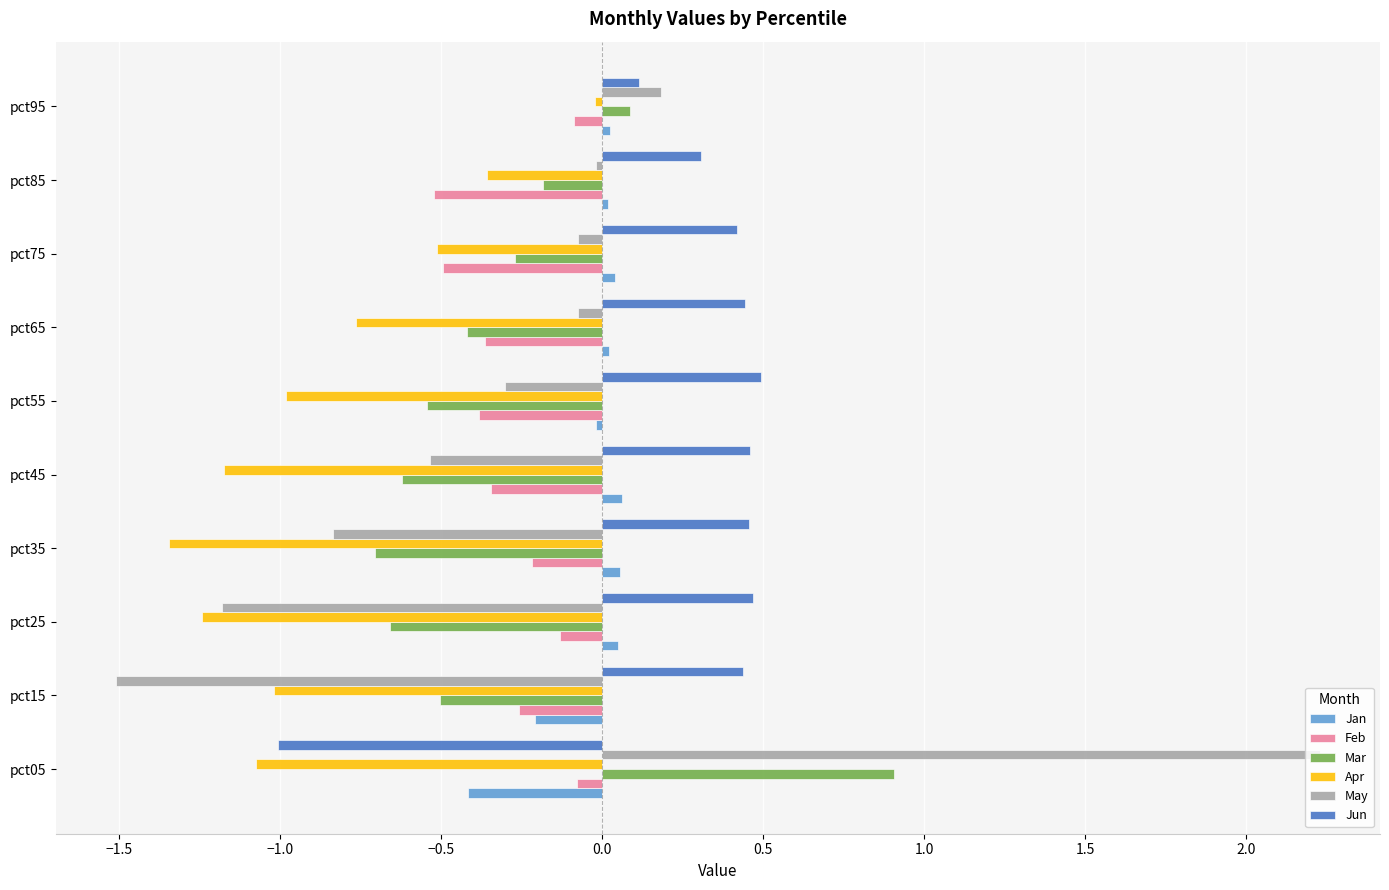

Between pct05 and pct95, which series saw the biggest shift?

May